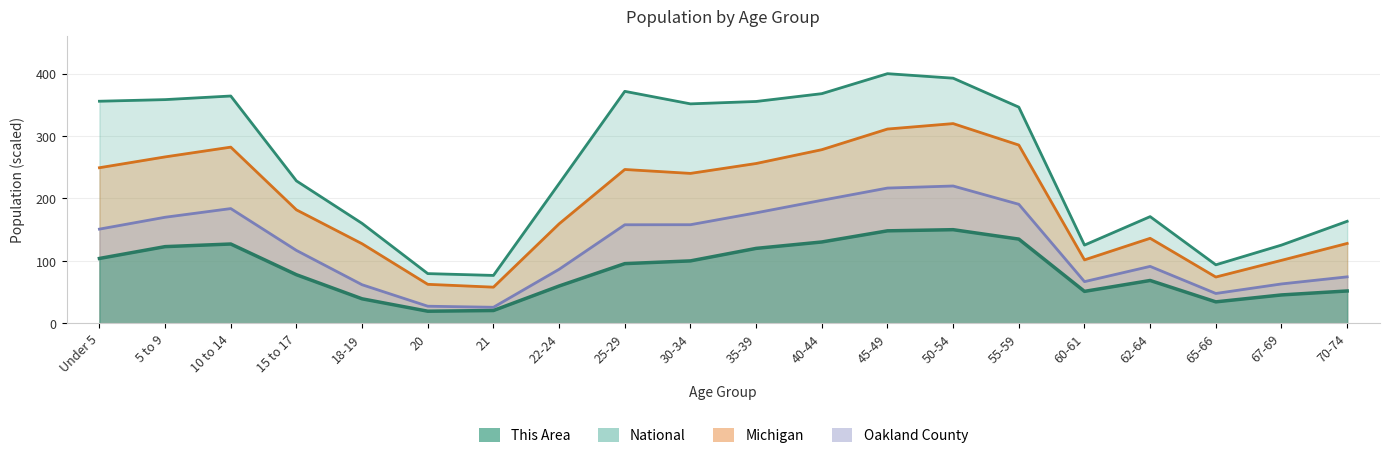

What is the lowest value of the Michigan series?

57.9